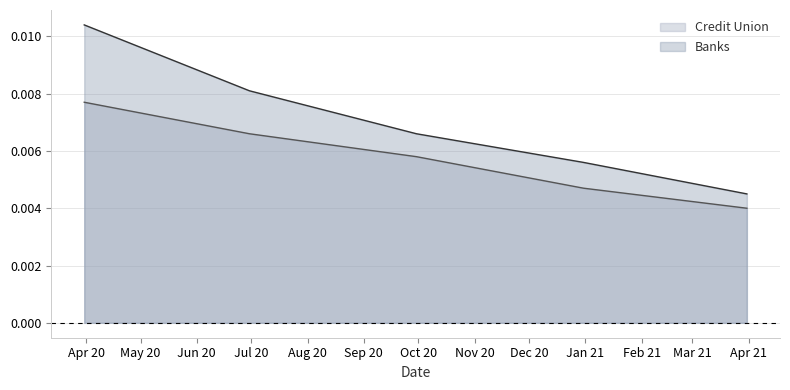

Rank the series by their average value, from highest to lowest.

Banks, Credit Union